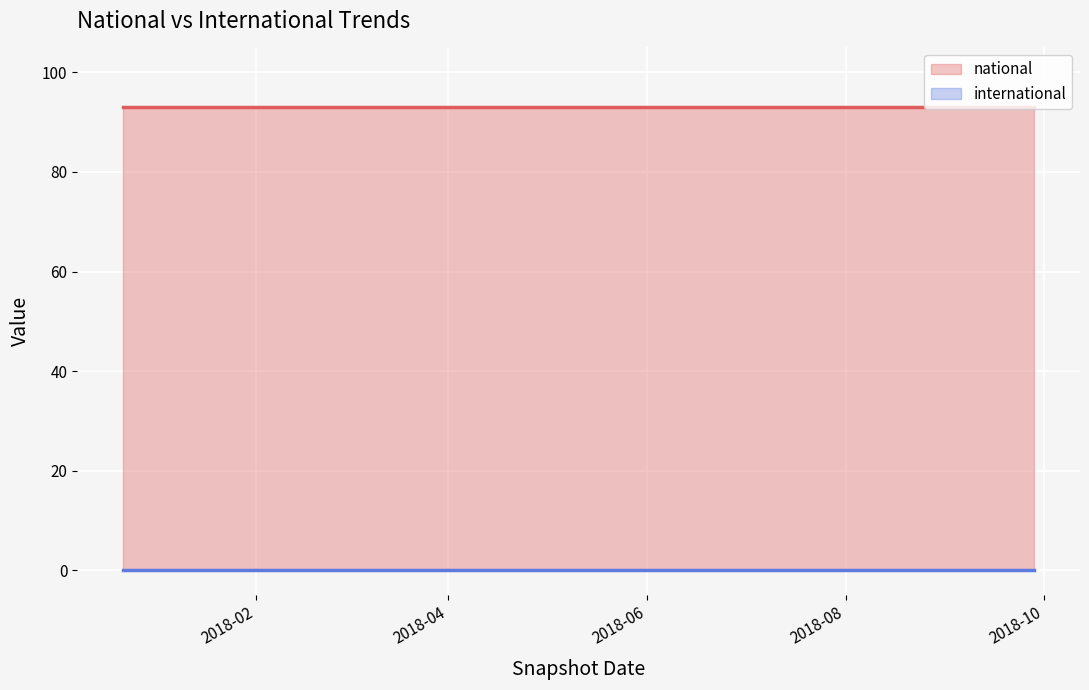

Rank the series by their maximum value, from highest to lowest.

national, international